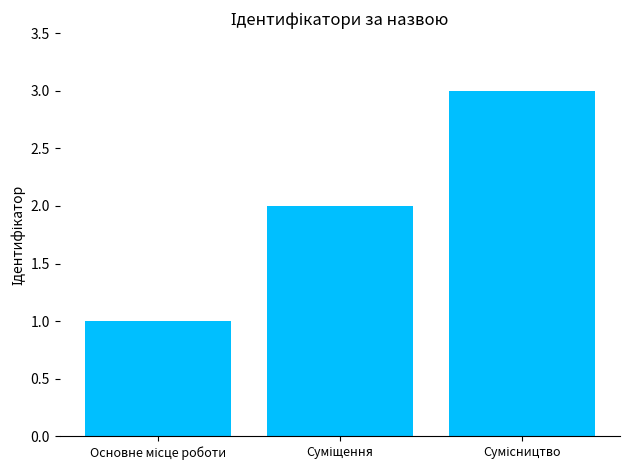

What is the greatest value displayed?

3